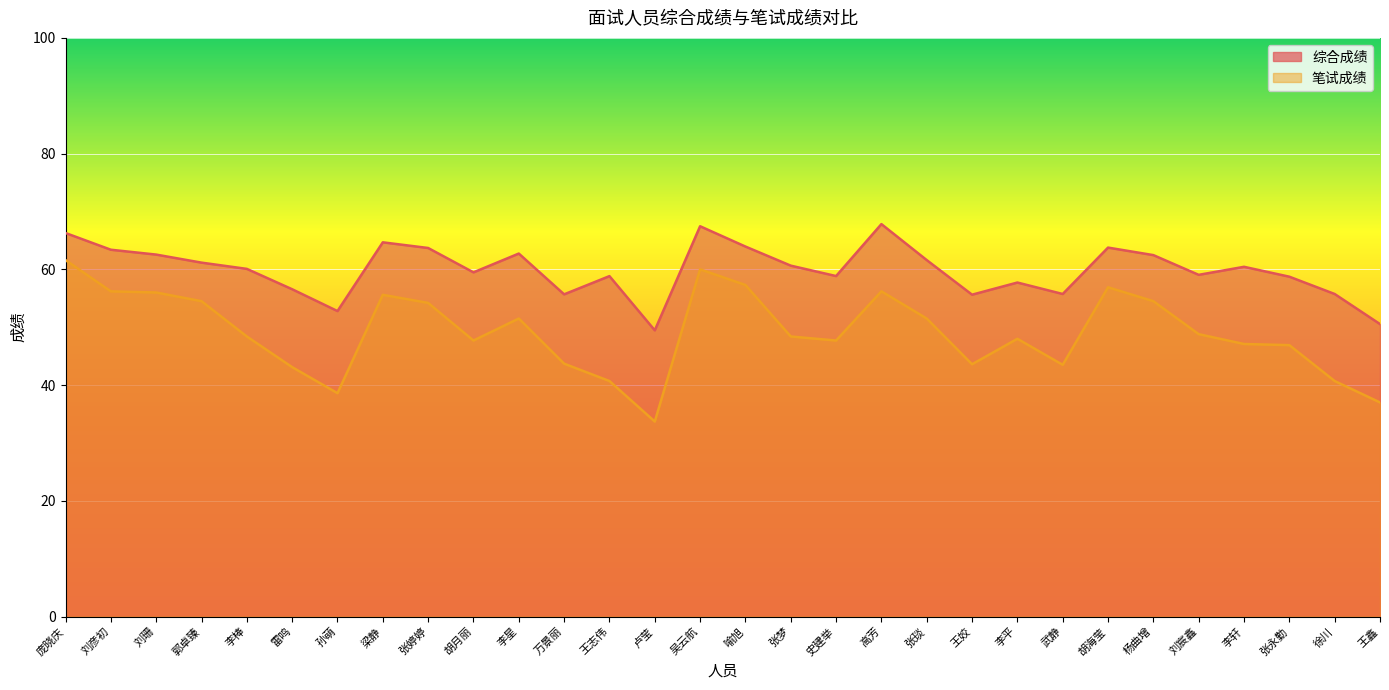

Is the value of 笔试成绩 at 雷鸣 greater than the value of 综合成绩 at 胡月丽?

No